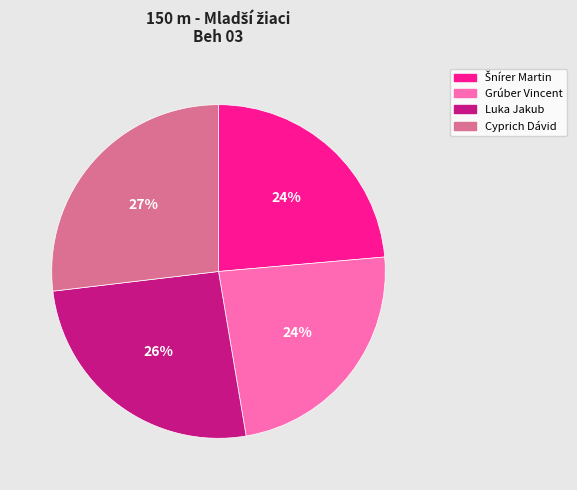

Is there any slice that represents more than half of the pie?

No